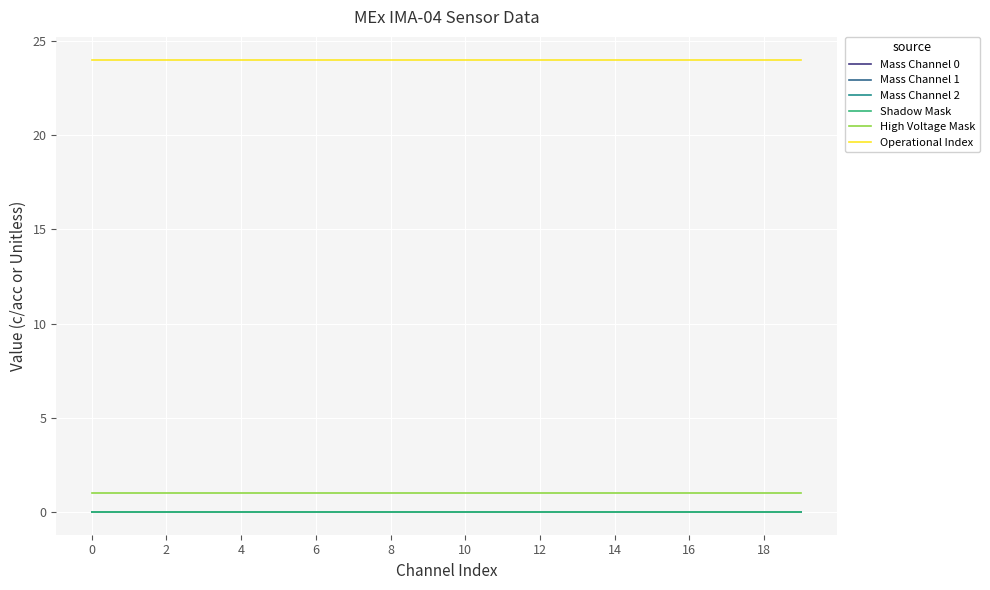

Does the chart display data point markers on the line(s)?

No